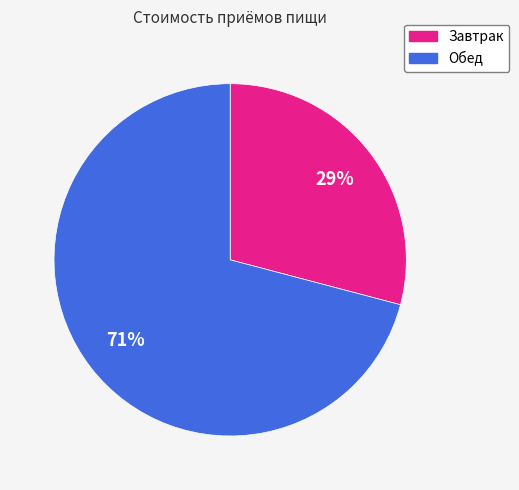

How many segments does this pie chart have?

2